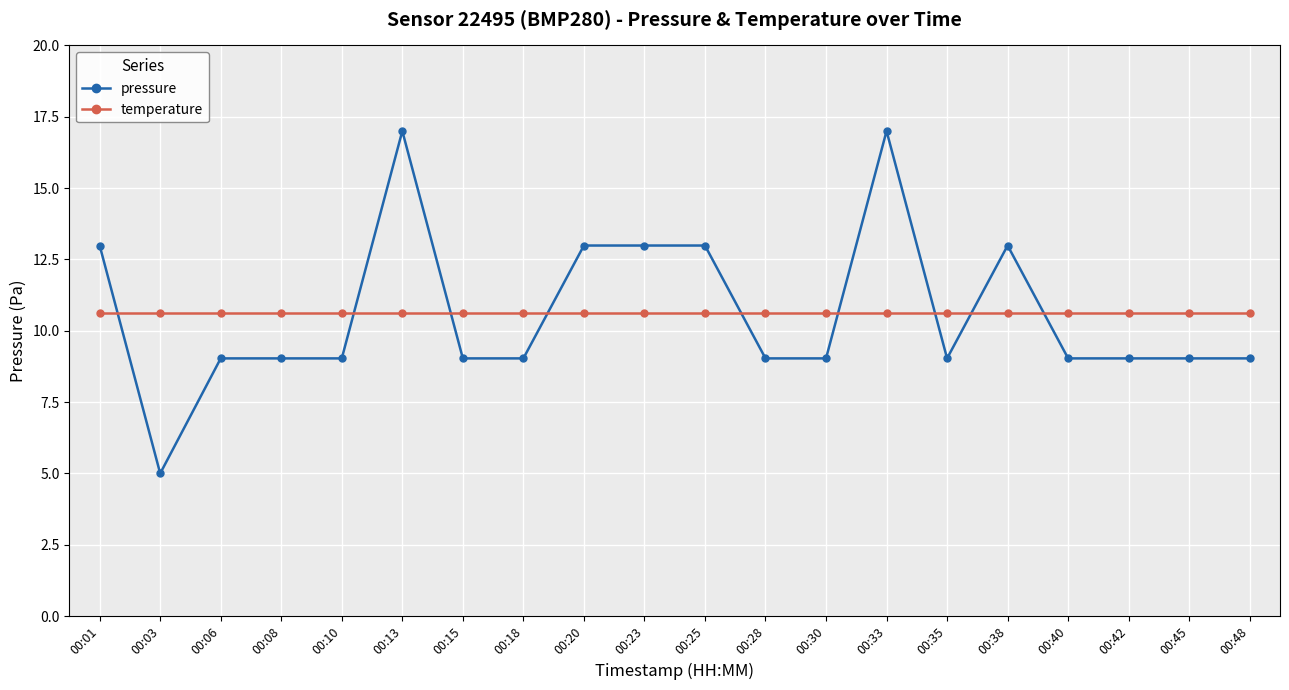

What is the average value of the temperature series?

10.6